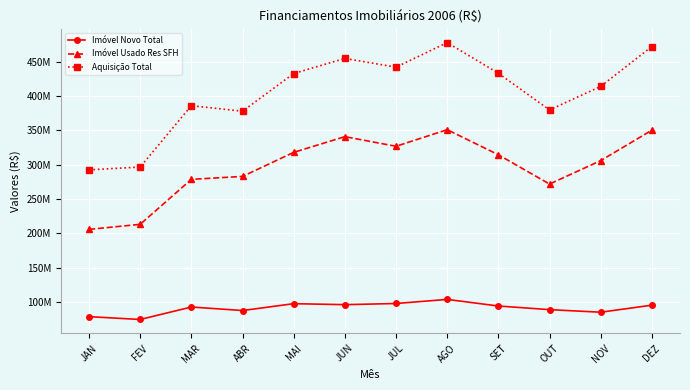

What is the label of the 8th point from the left?

AGO